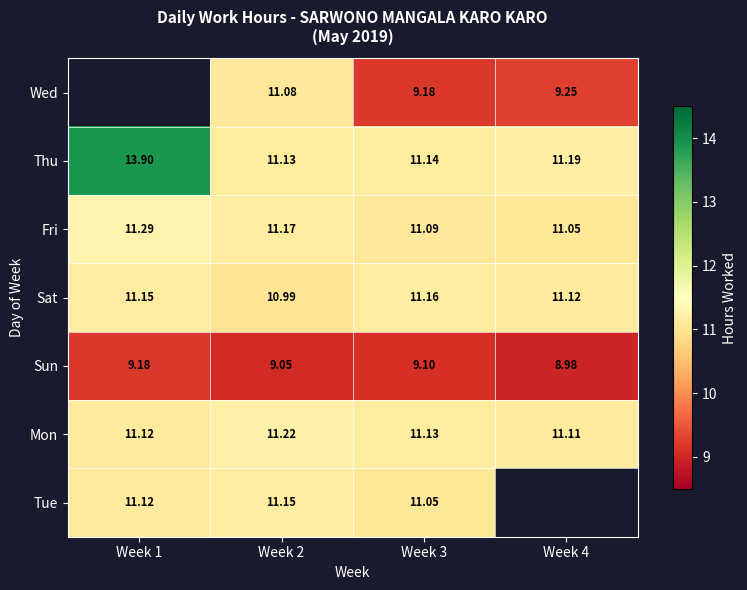

At which label does Mon reach its peak?

Week 2